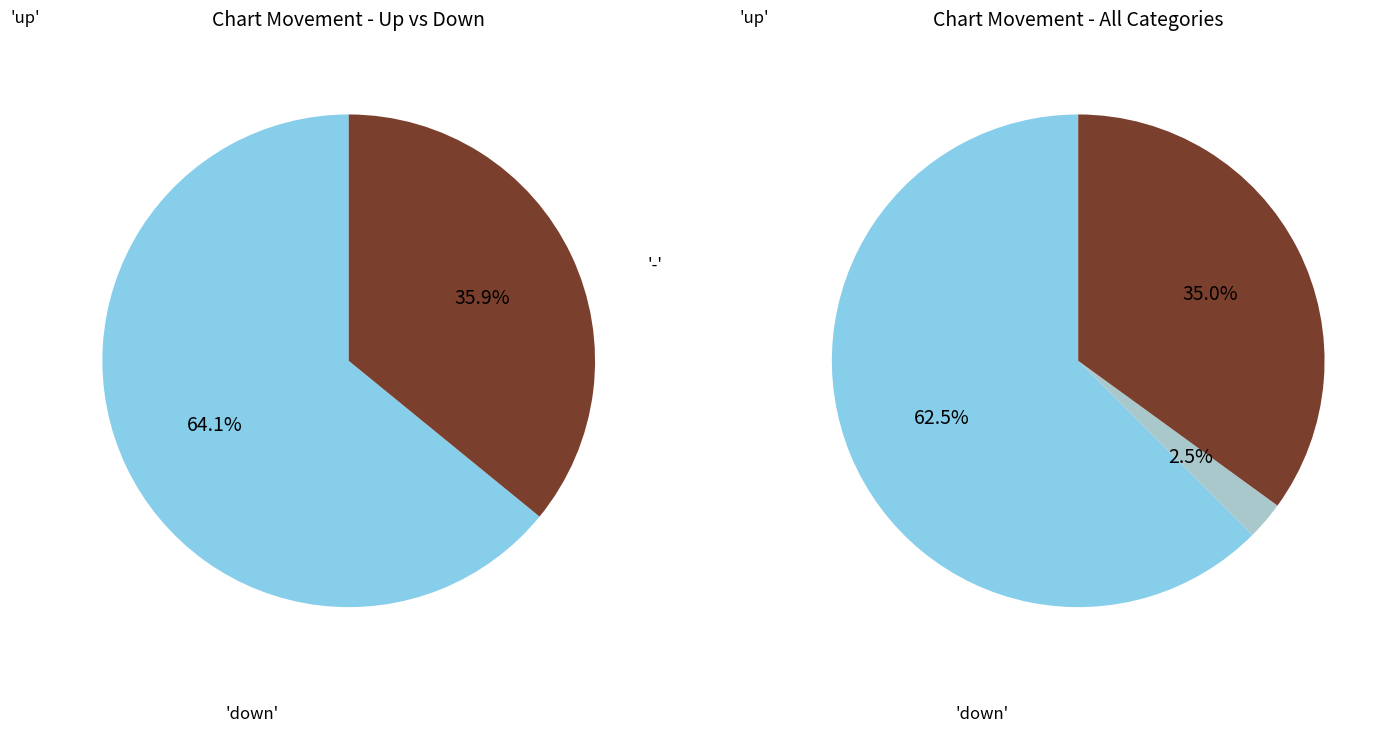

To the nearest percent, what percentage of the pie is -?

3%